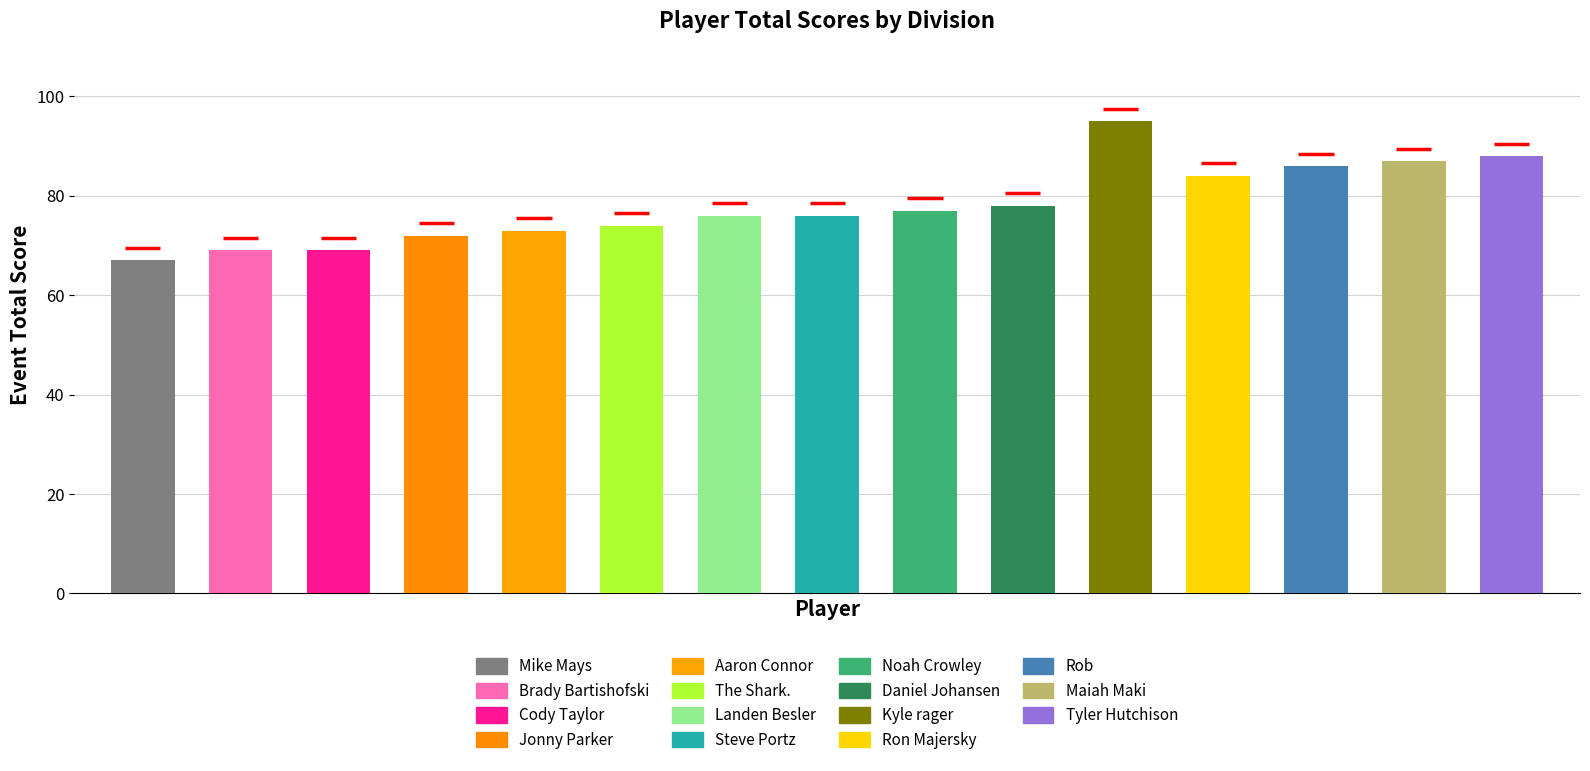

Reading left to right, list all the values displayed in this chart.

67	69	69	72	73	74	76	76	77	78	95	84	86	87	88